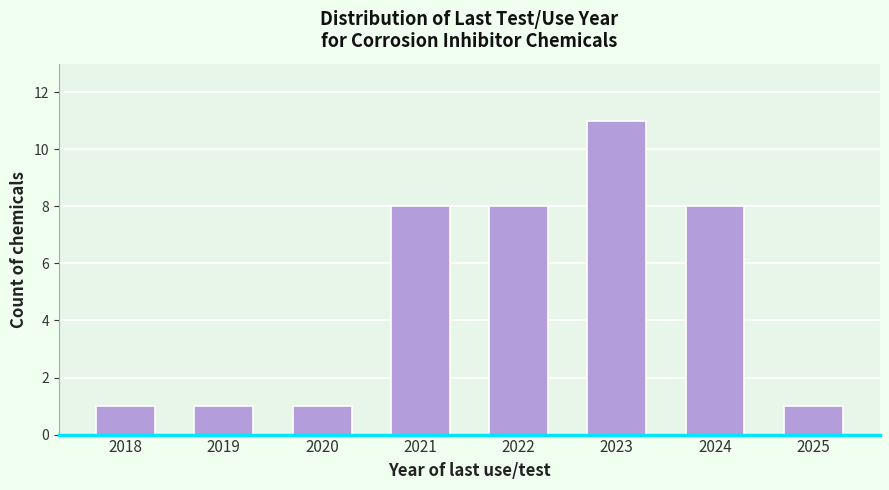

Reading right to left, list all the values displayed in this chart.

2025=1	2024=8	2023=11	2022=8	2021=8	2020=1	2019=1	2018=1